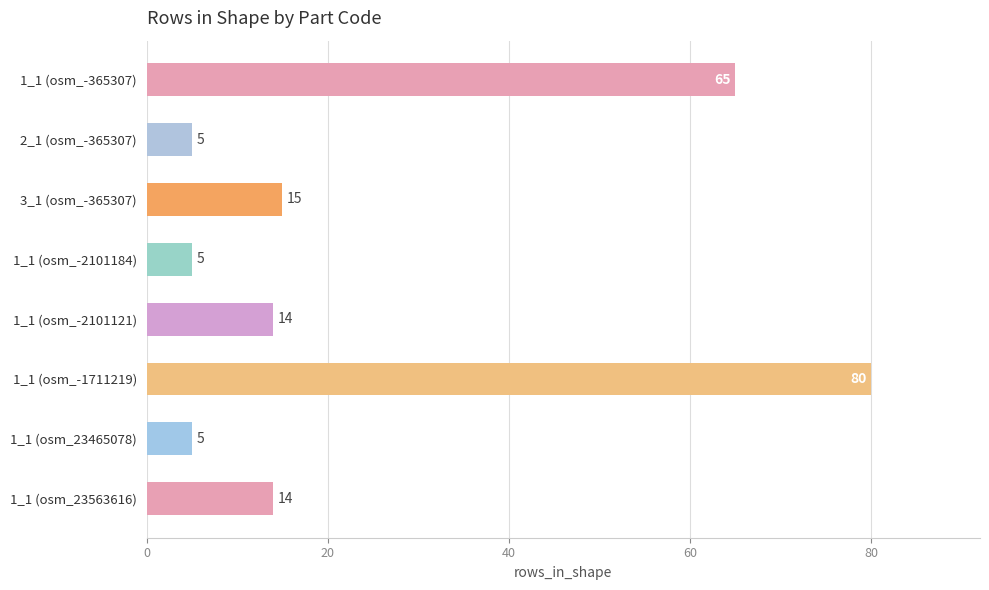

Reading top to bottom, extract all data points from this chart.

1_1 (osm_-365307)=65	2_1 (osm_-365307)=5	3_1 (osm_-365307)=15	1_1 (osm_-2101184)=5	1_1 (osm_-2101121)=14	1_1 (osm_-1711219)=80	1_1 (osm_23465078)=5	1_1 (osm_23563616)=14